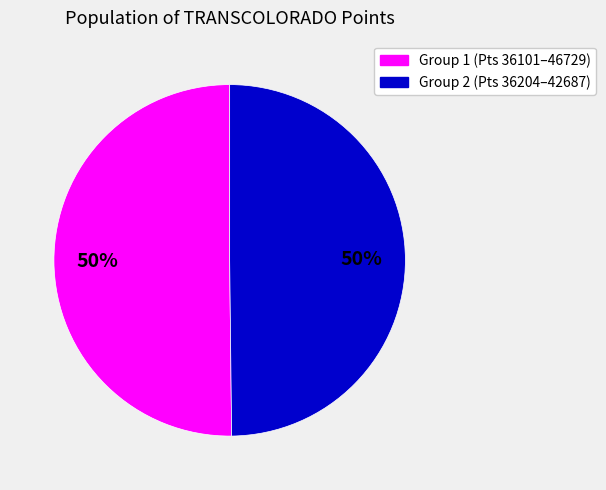

Approximately how many times larger is the value at Group 1 (Pts 36101–46729) compared to Group 2 (Pts 36204–42687)?

1.0